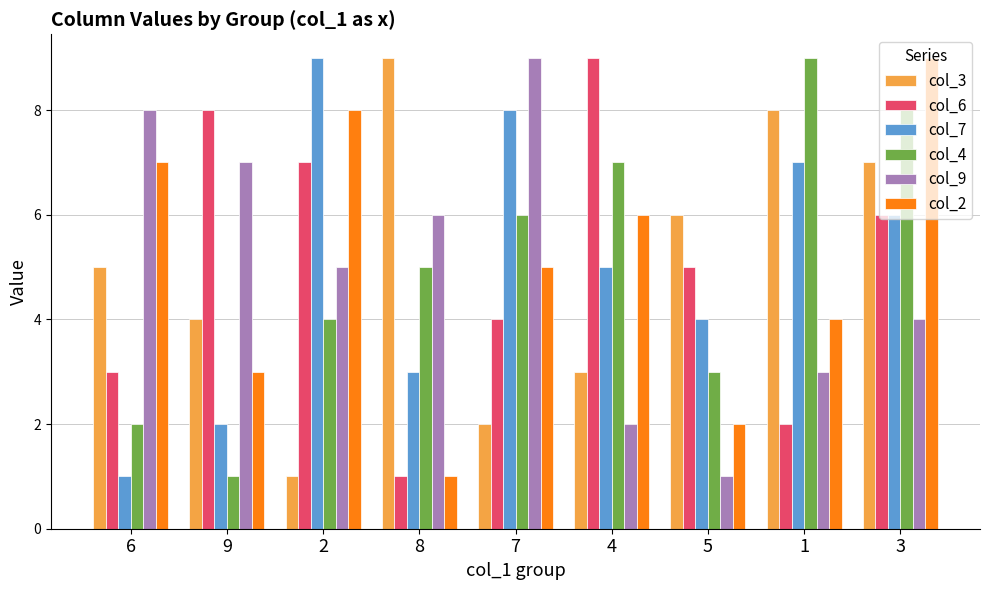

What is the maximum value shown in the chart?

9